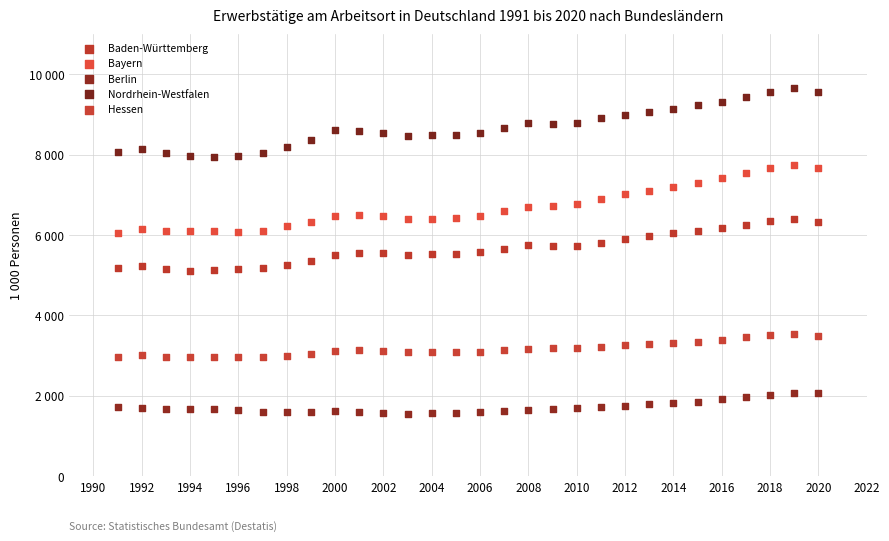

What are all the series names shown in the legend?

Baden-Württemberg, Bayern, Berlin, Nordrhein-Westfalen, Hessen